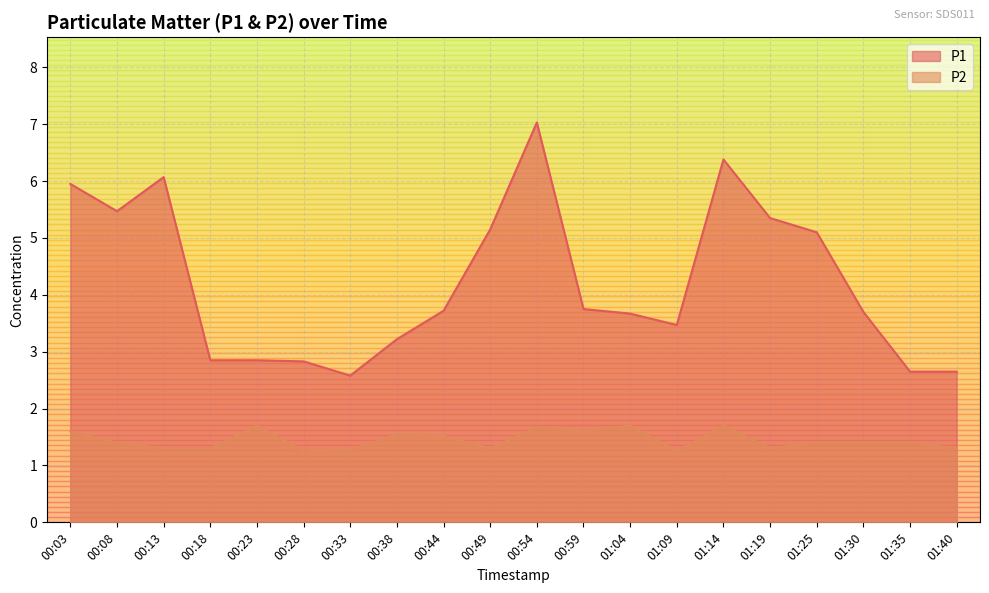

Between 00:33 and 00:59, which series saw the biggest shift?

P1